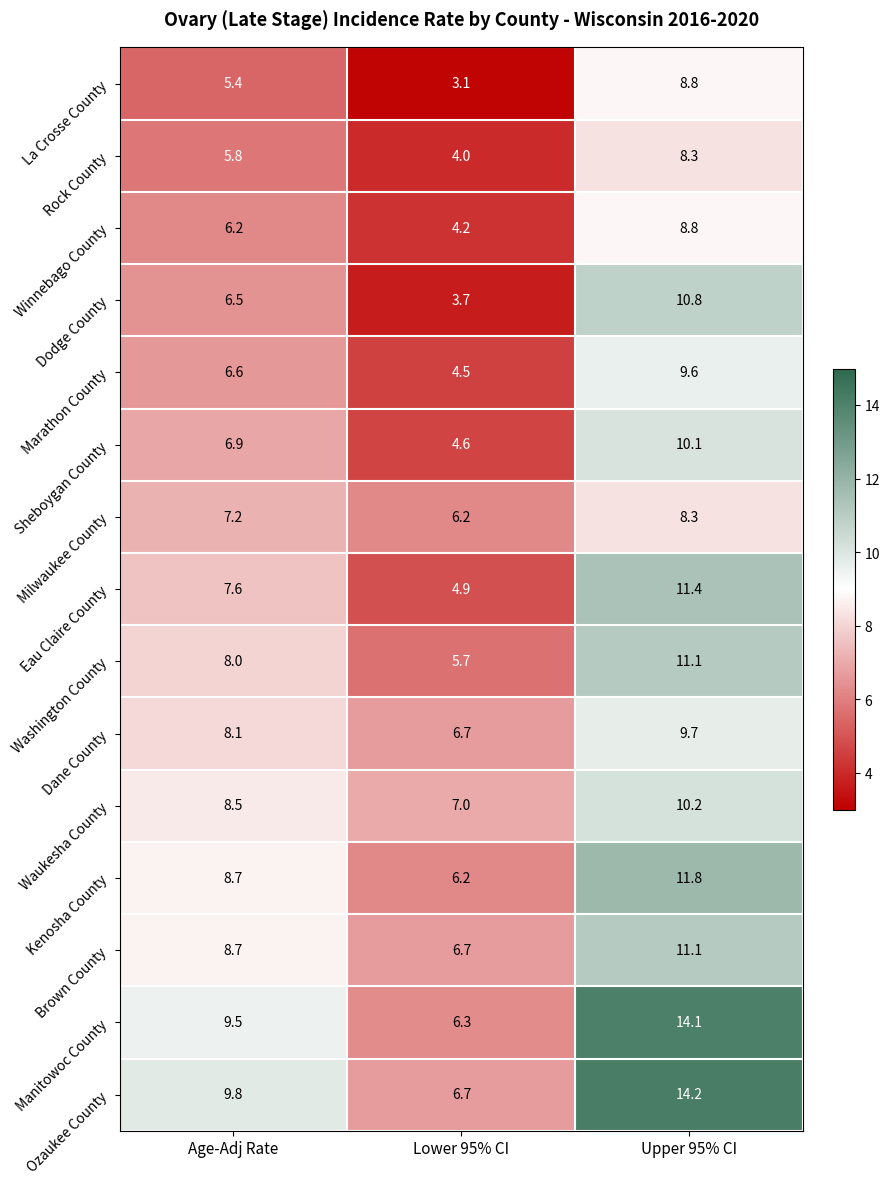

Where does the Brown County series first go above 8?

Age-Adj Rate